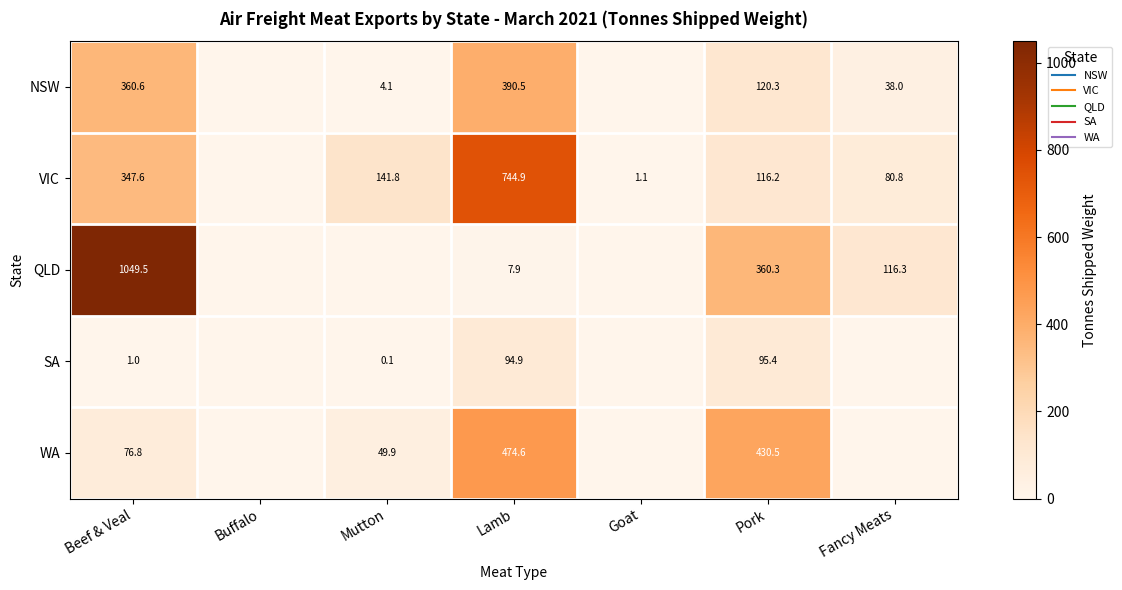

At which label does NSW reach its peak?

Lamb